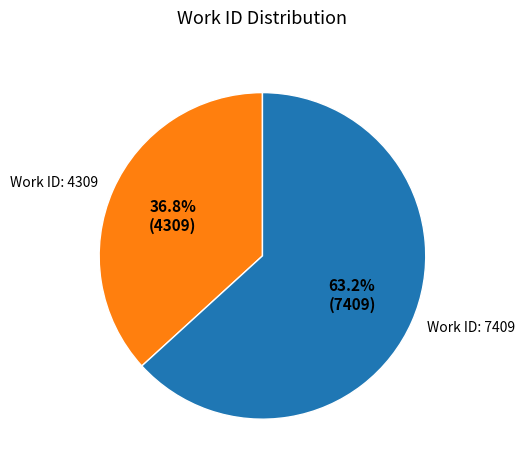

What is the largest slice in the pie chart?

Work ID: 7409